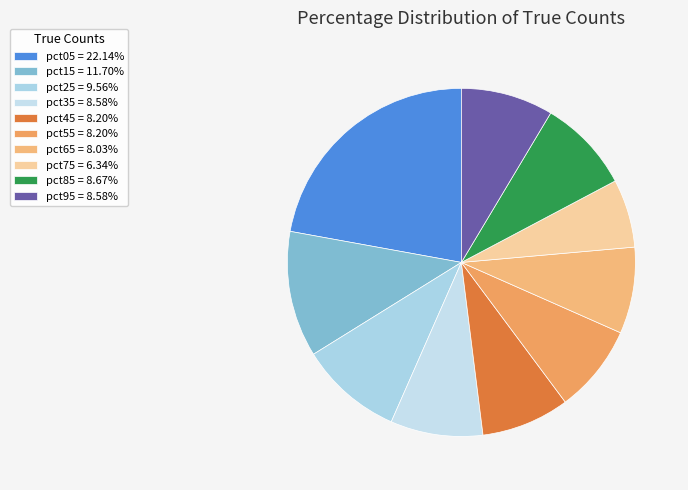

How much of the chart is everything except pct65?

92.0%